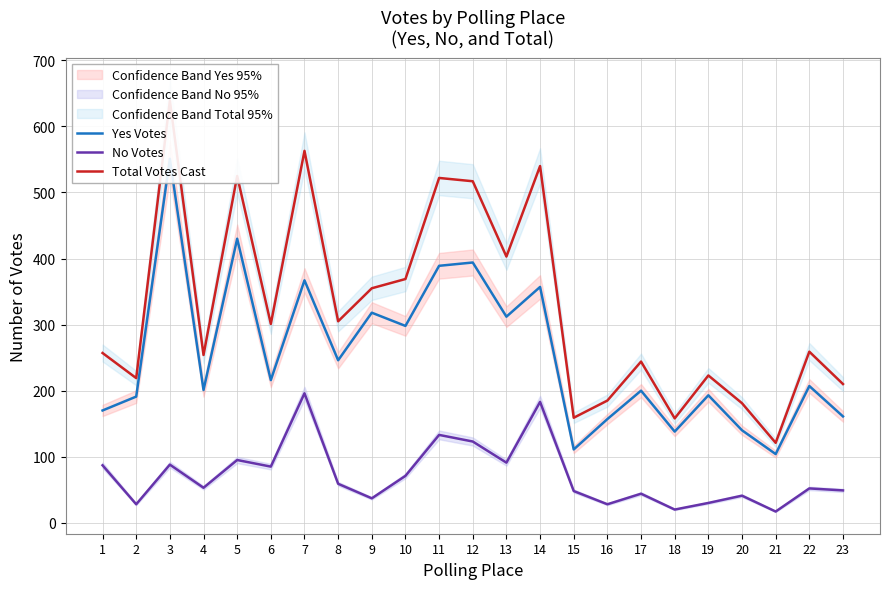

How many data points does each series have?

23